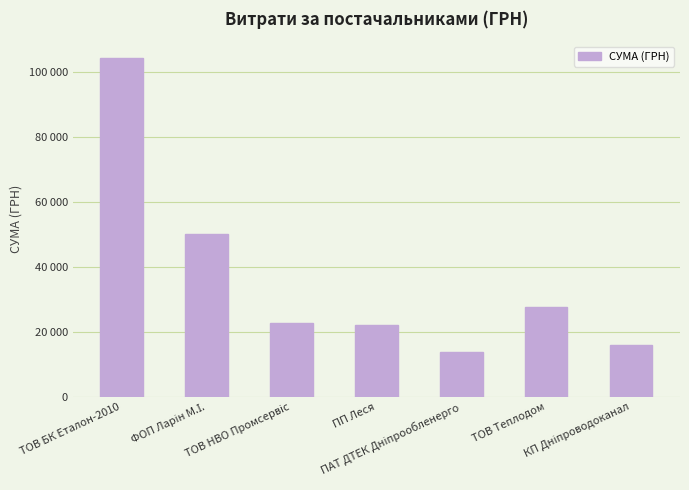

Are the bars horizontal?

No